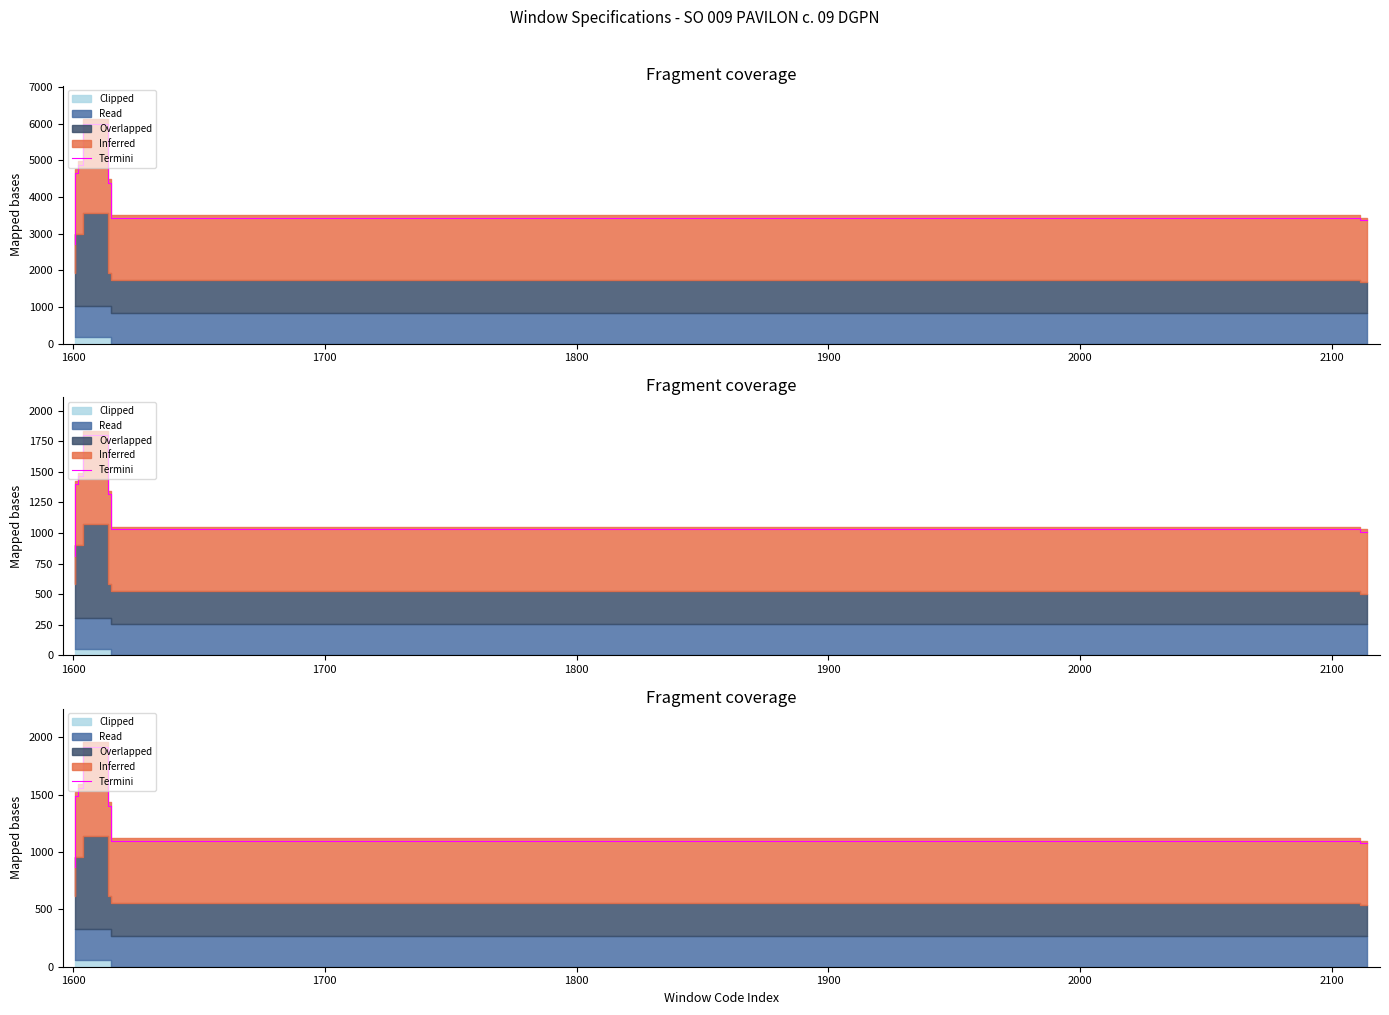

What is the sum of all values?

31554.4